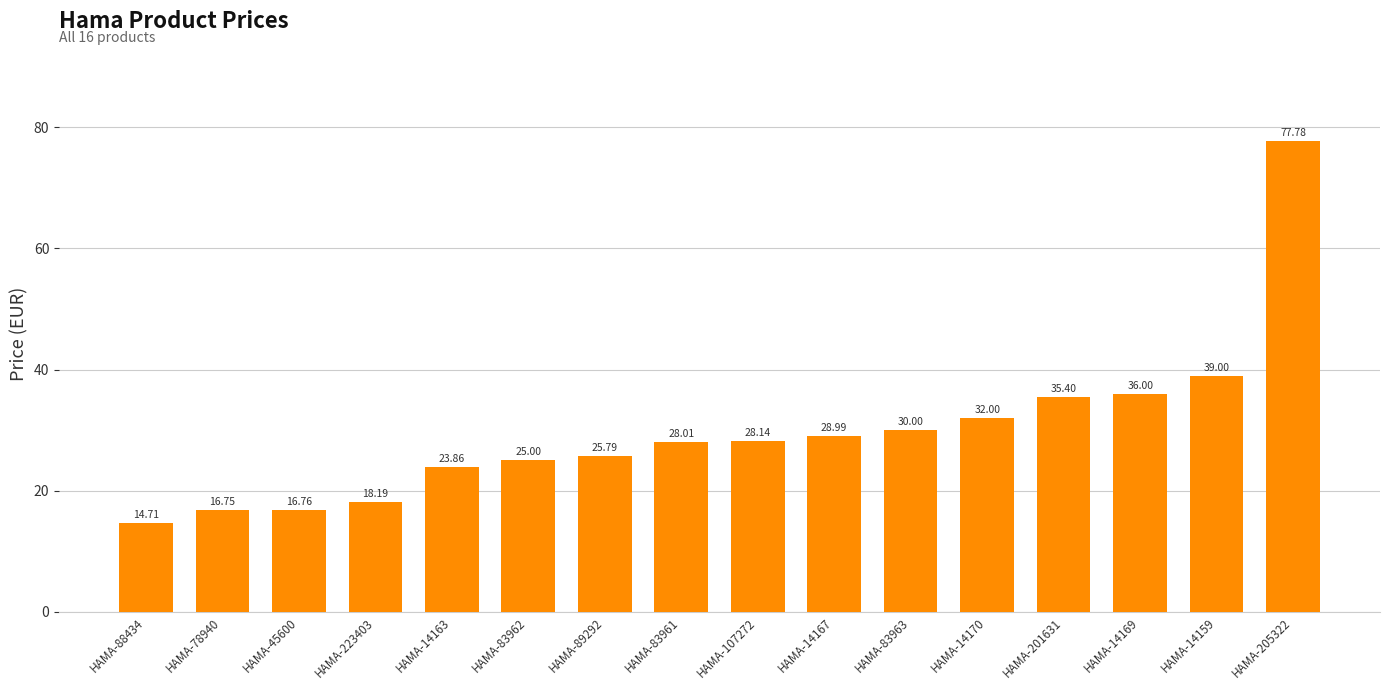

Between HAMA-83961 and HAMA-14170, which is larger?

HAMA-14170